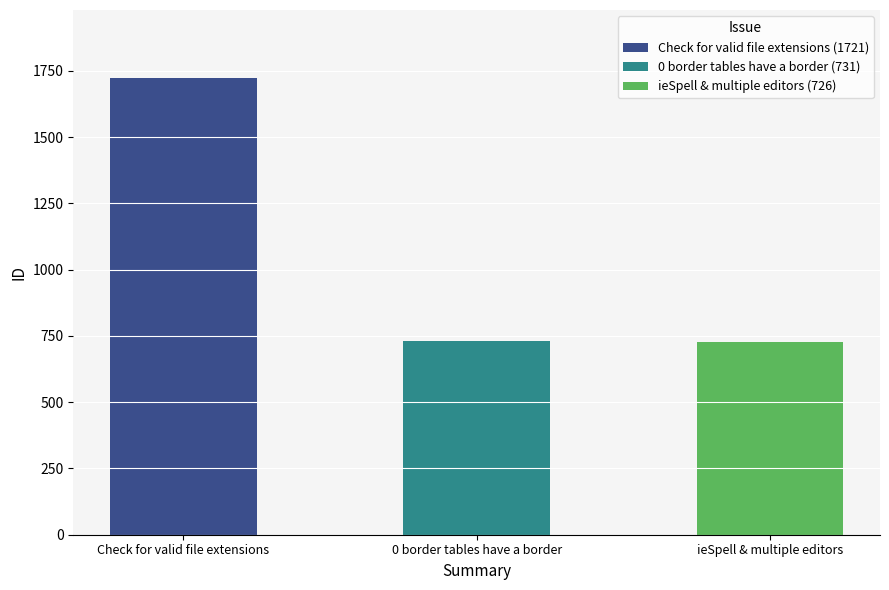

The chart shows a value of 488 at 0 border tables have a border. True or false?

False